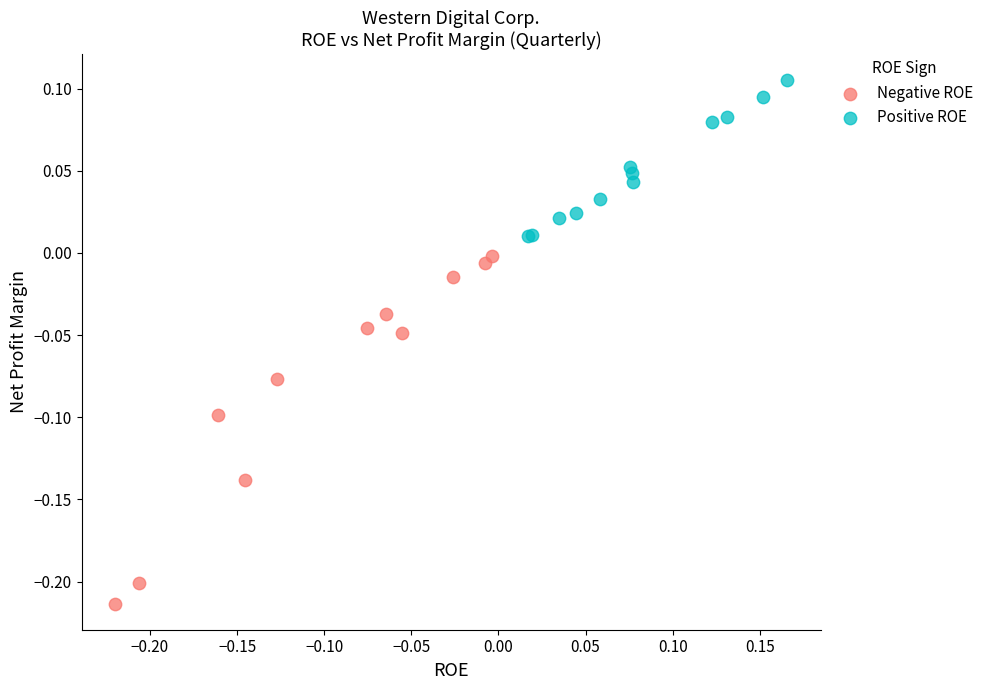

Which series contains the highest Y value?

Positive ROE